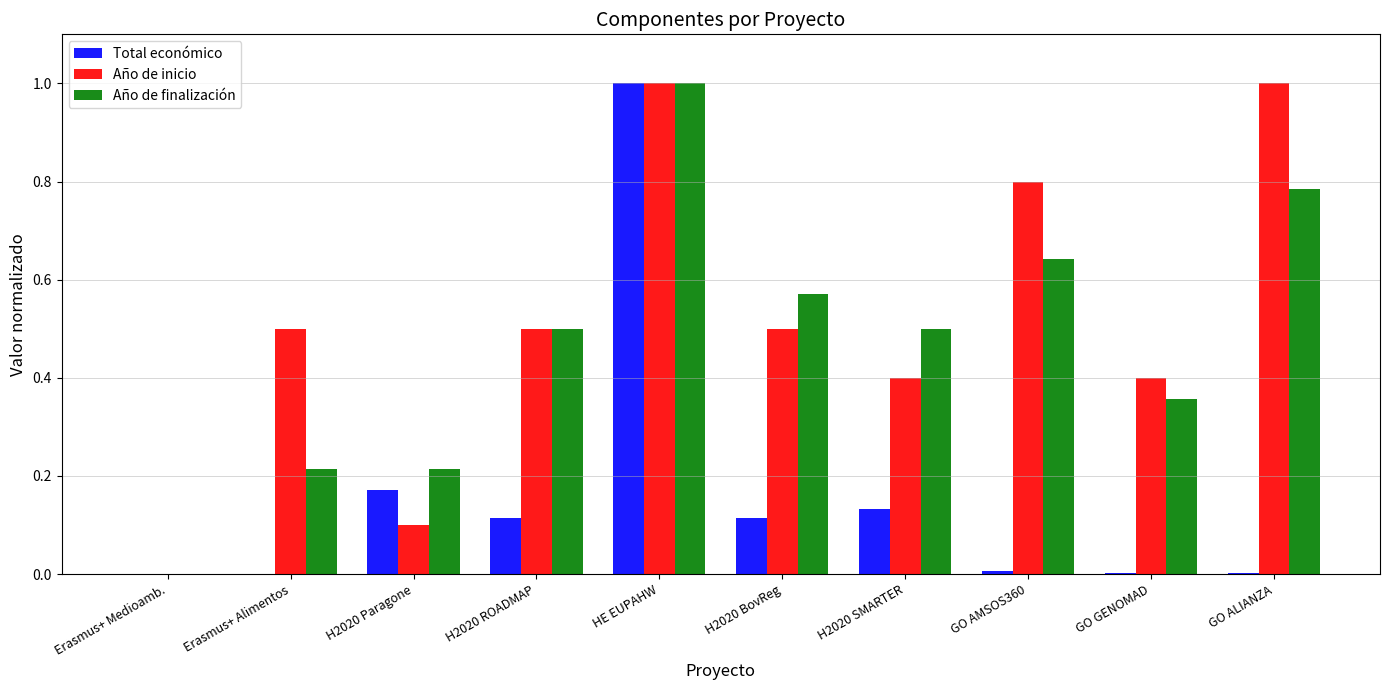

At which category is the sum across all series the highest?

HE EUPAHW